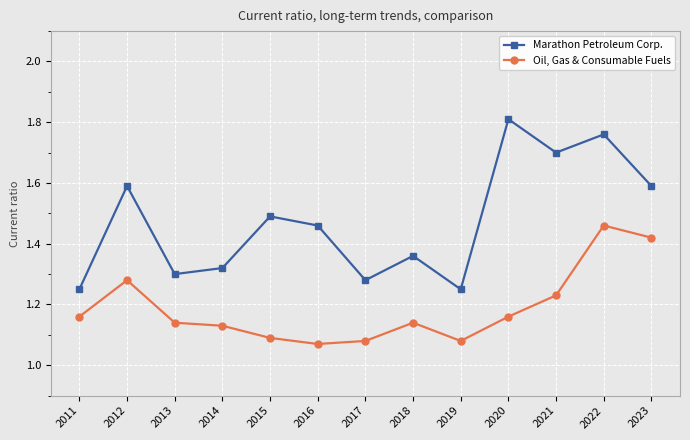

Which series has the largest range (max minus min)?

Marathon Petroleum Corp.